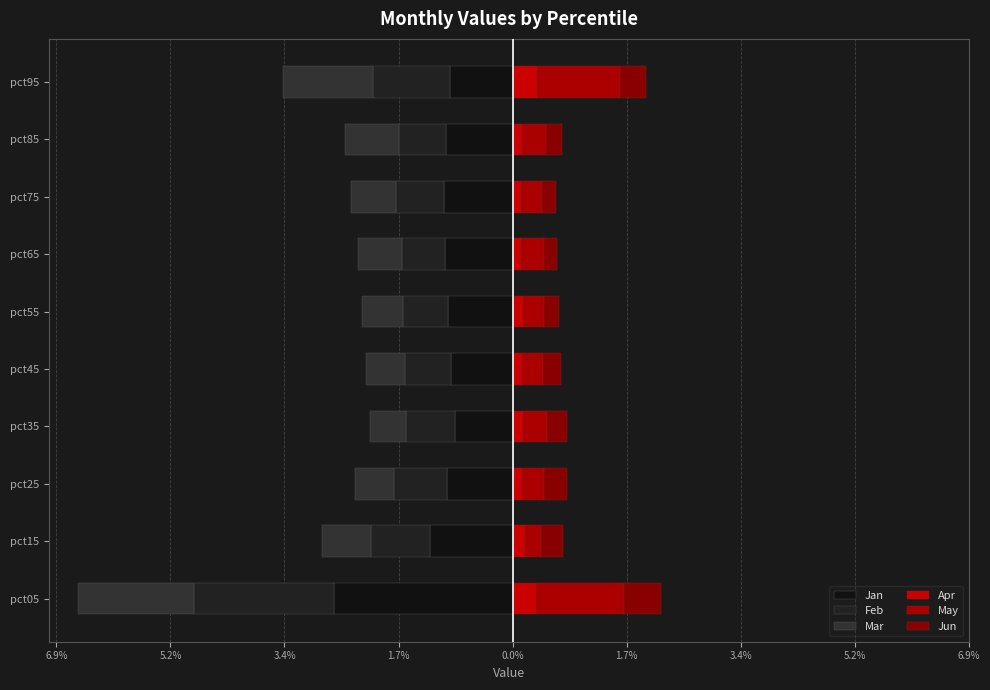

How many categories are shown in the chart?

10